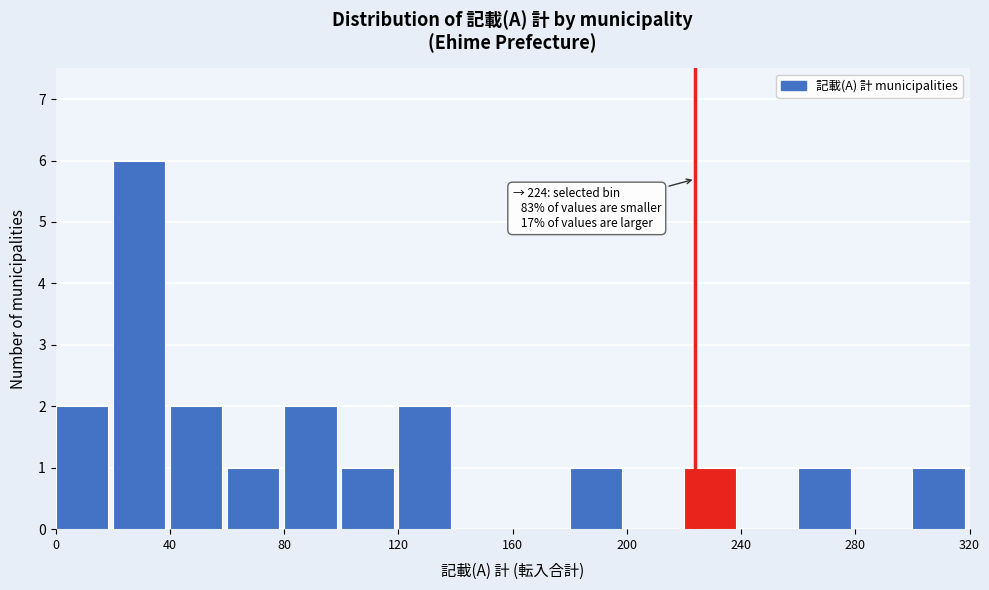

Which range on the x-axis has the tallest bar?

20 to 40